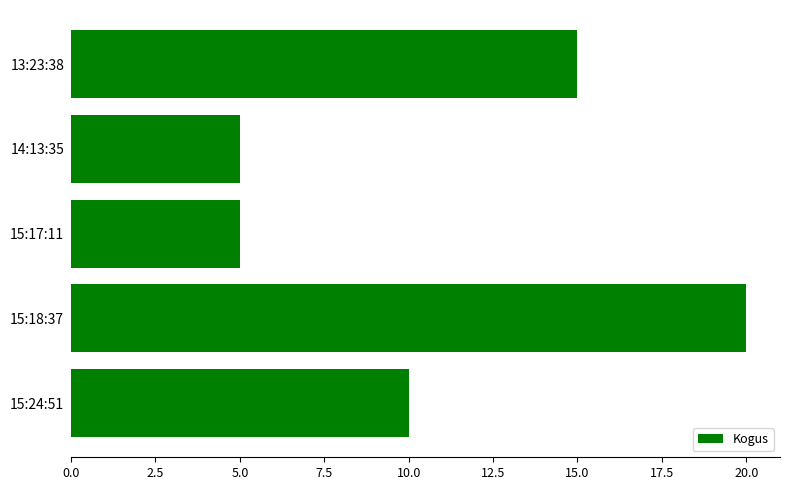

What is the difference between the maximum and minimum values?

15